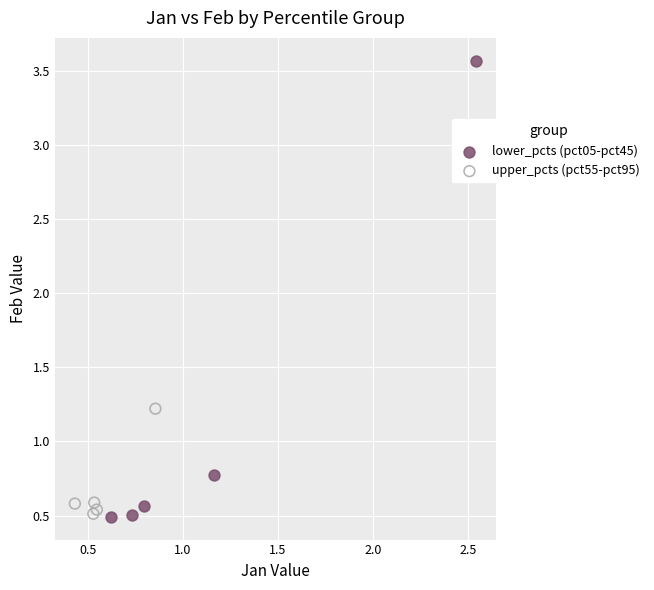

What are all the series names shown in the legend?

lower_pcts (pct05-pct45), upper_pcts (pct55-pct95)